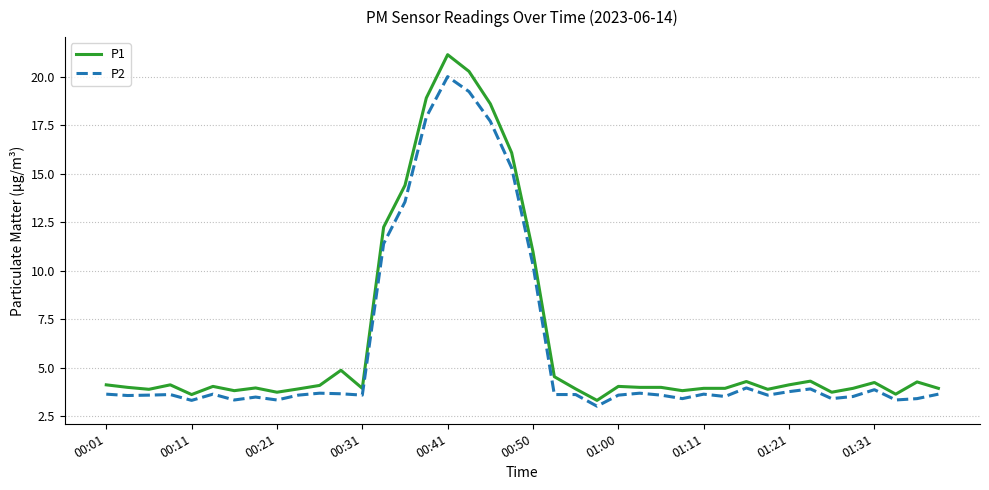

What is the smallest value displayed?

3.0